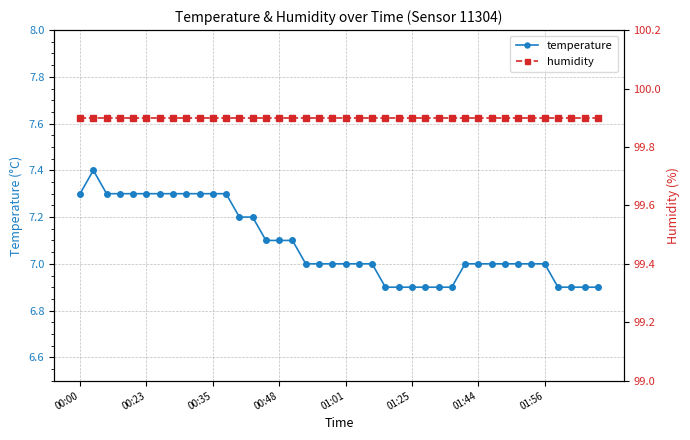

What is the greatest value displayed?

99.9